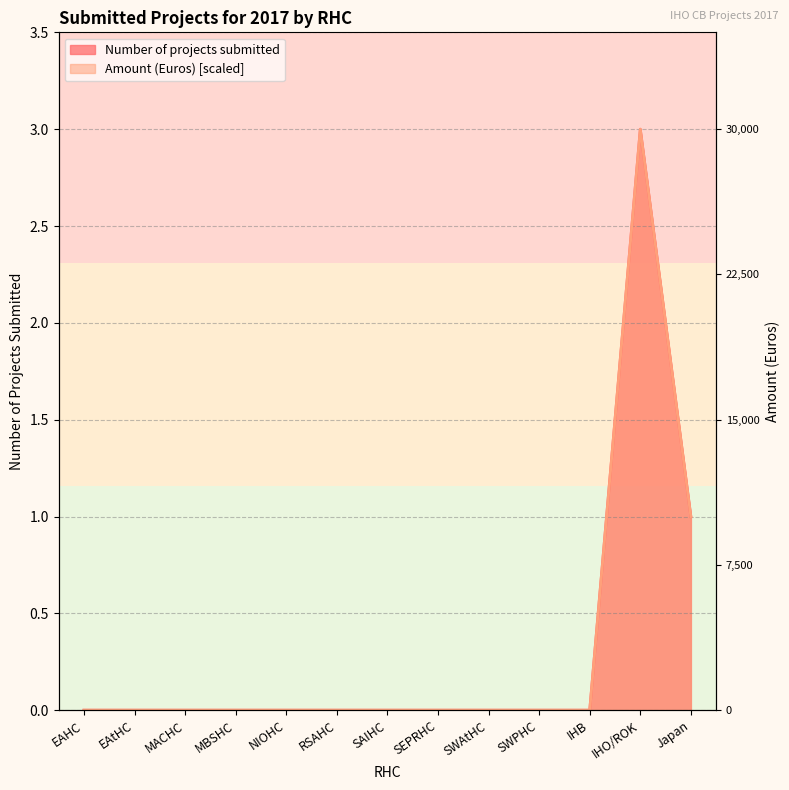

Where is Amount (Euros) nearest to the value 1?

Japan